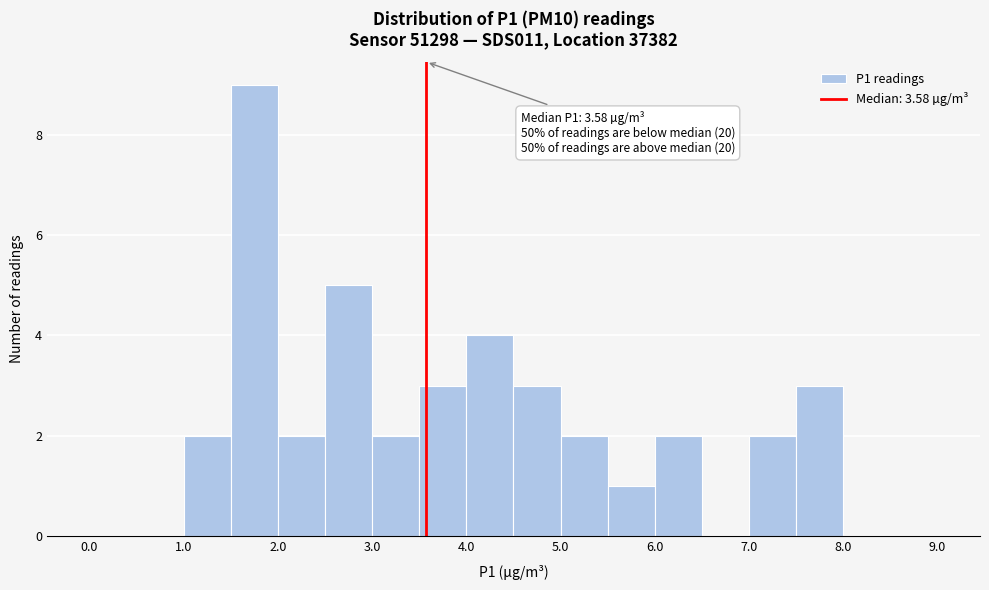

Which range on the x-axis has the tallest bar?

1.5 to 2.0